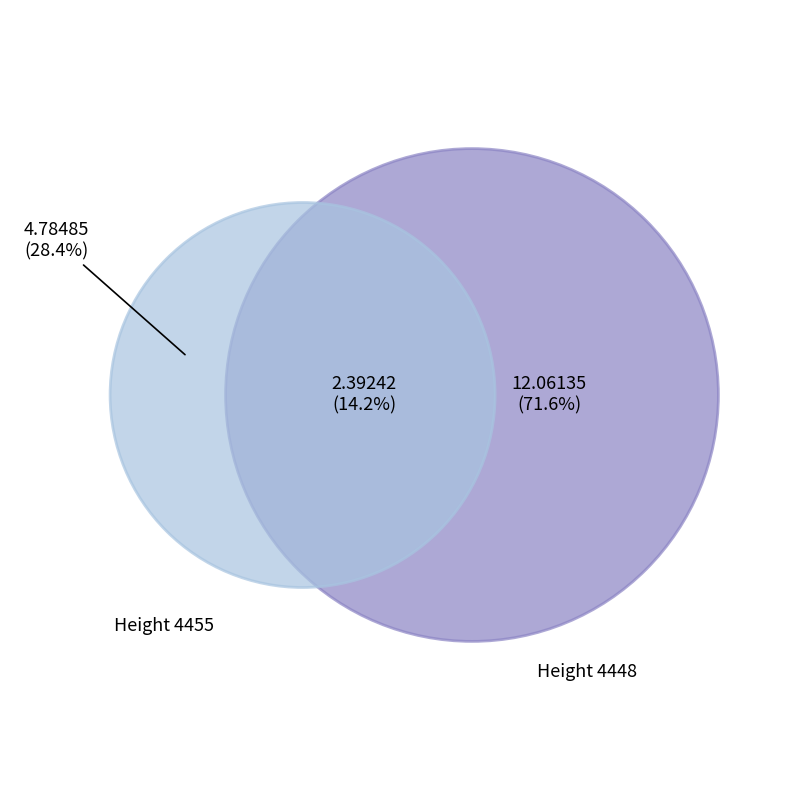

How many slices are in this pie chart?

2